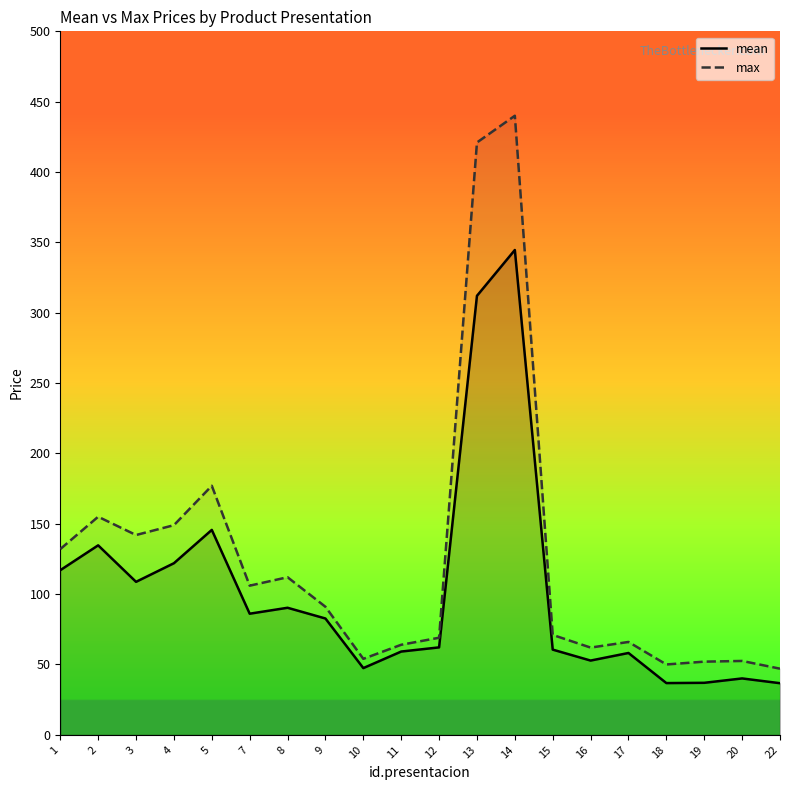

What is the difference between the highest and lowest values at 17?

7.8